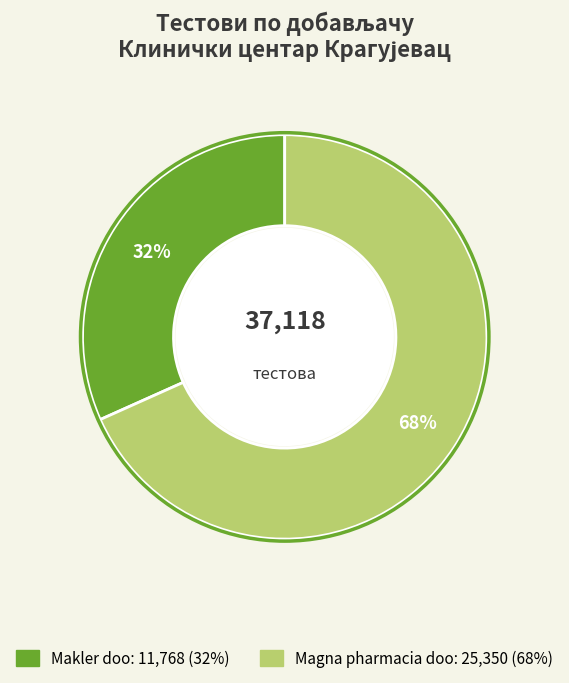

To the nearest percent, what is the average slice percentage?

50%